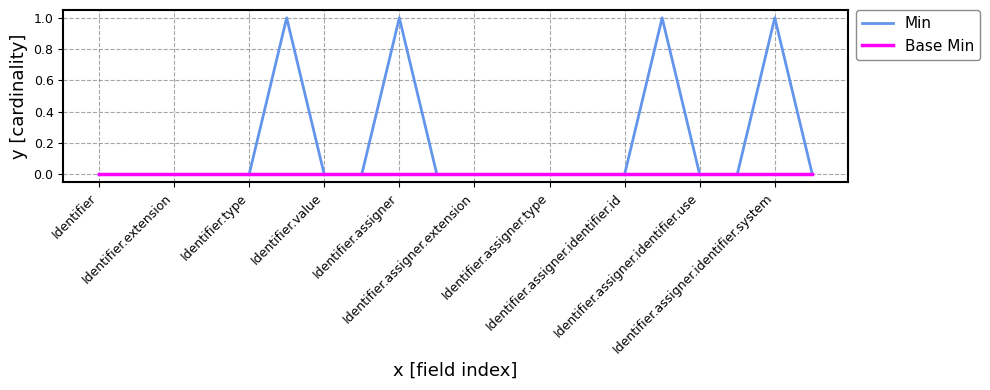

In Min, how many points are higher than both neighbors (excluding endpoints)?

4